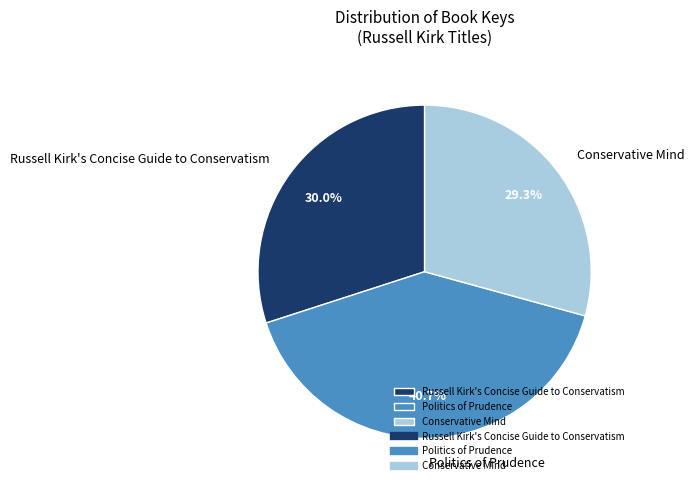

To the nearest percent, what is the difference between the Conservative Mind and Russell Kirk's Concise Guide to Conservatism slice percentages?

1%